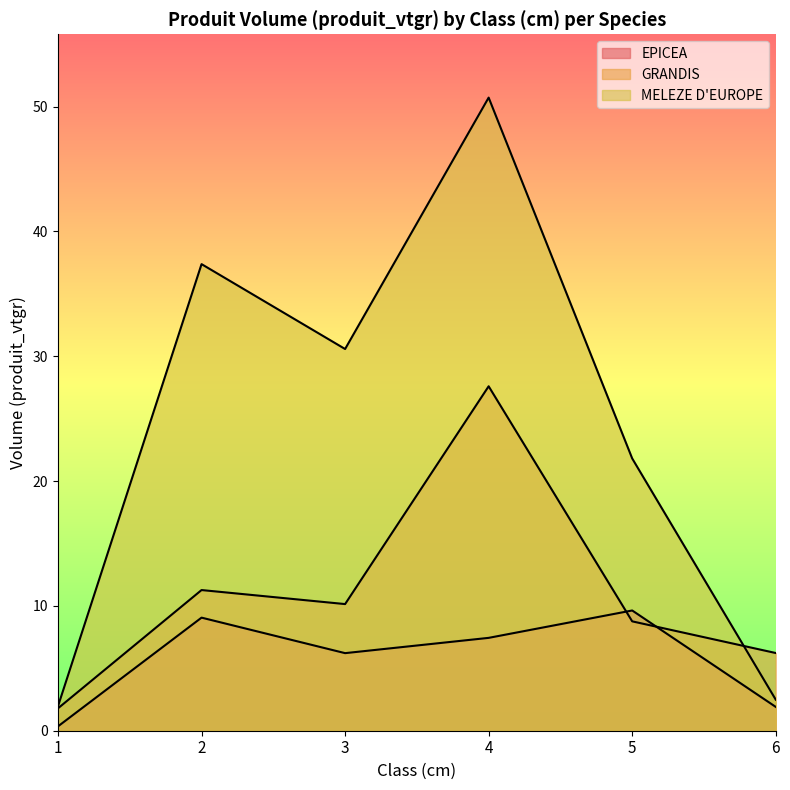

How many data points does each series have?

6